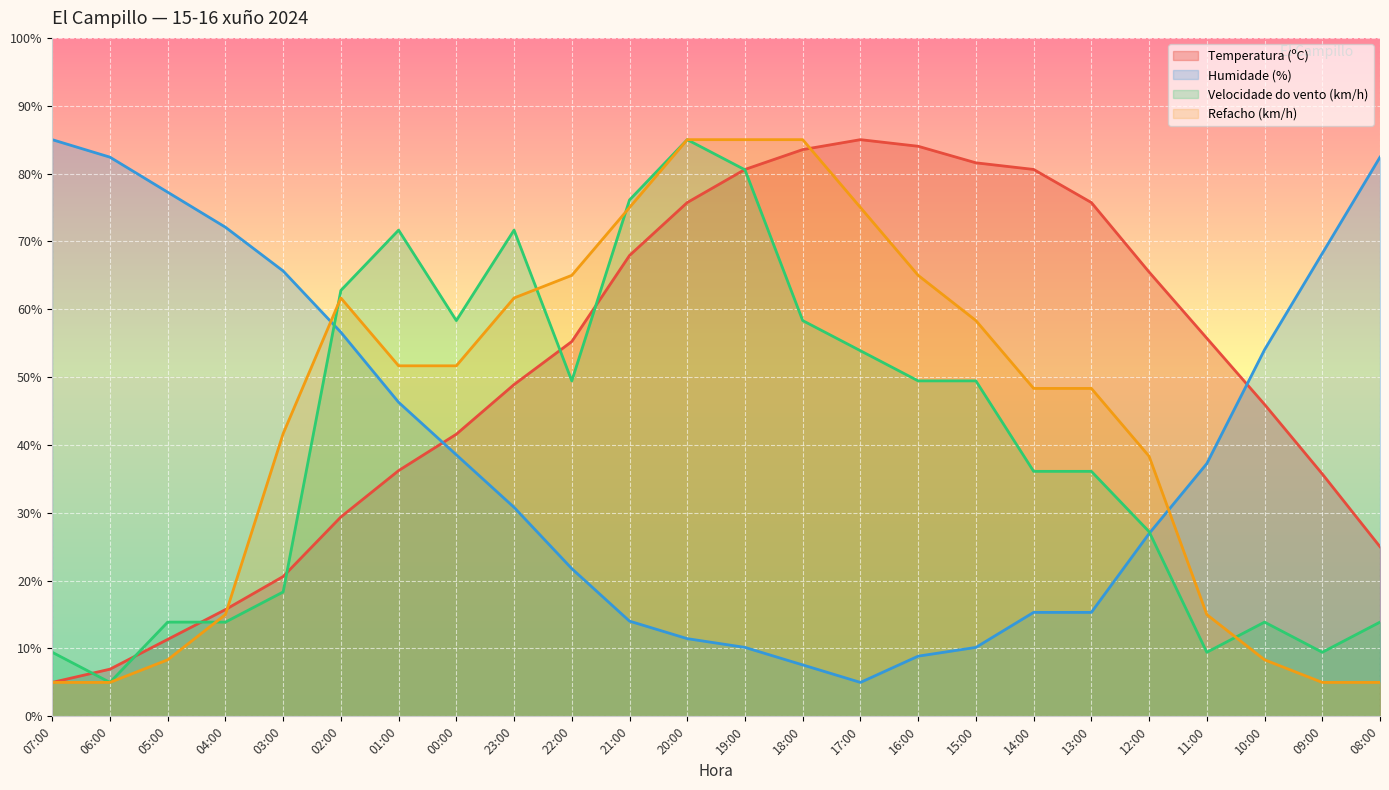

Read the Temperatura (ºC) value at 03:00.

20.6